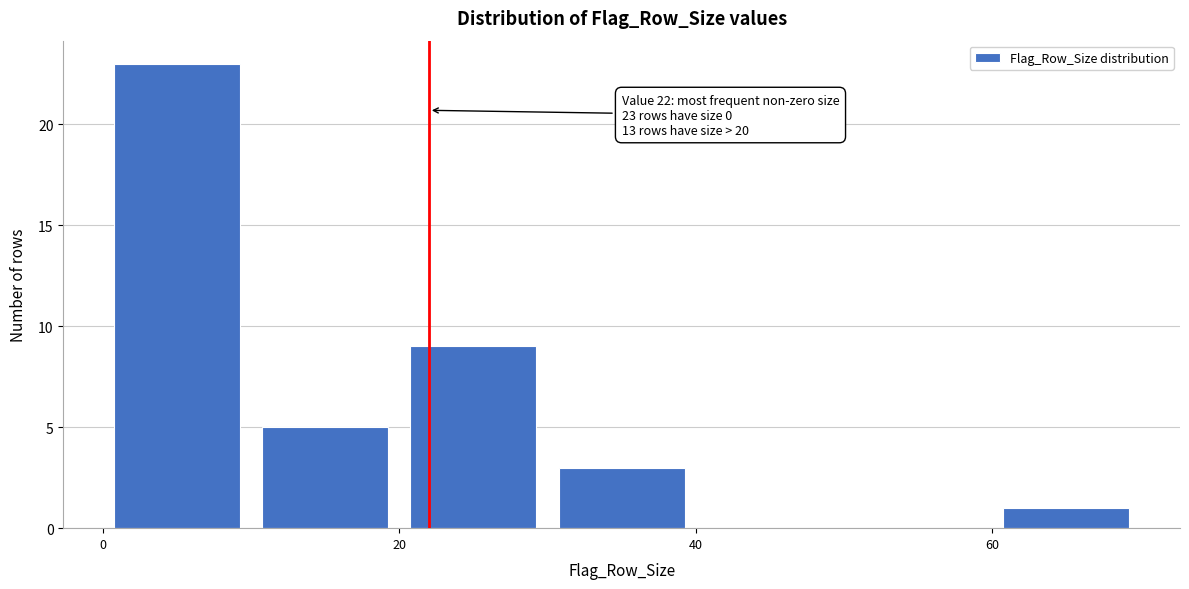

Which range on the x-axis has the tallest bar?

0 to 10